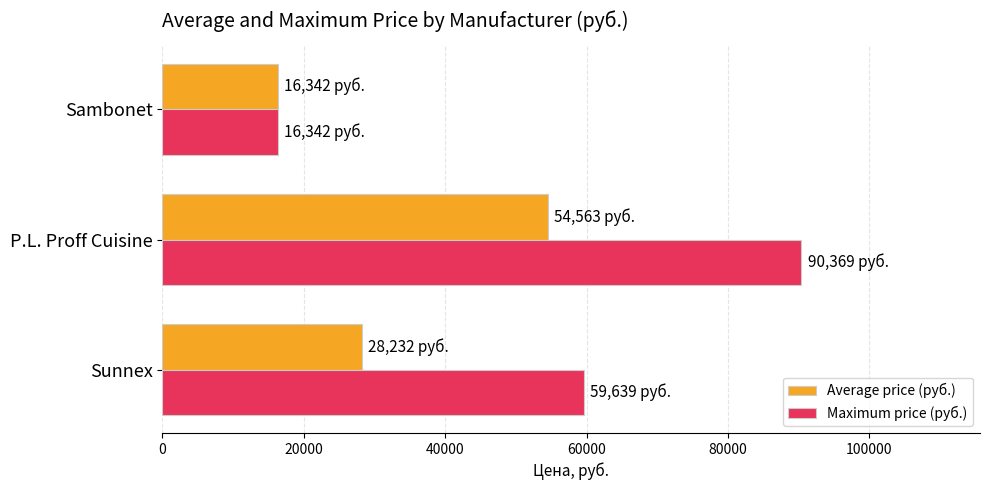

The Maximum price (руб.) series shows 59639 at Sunnex. True or false?

True